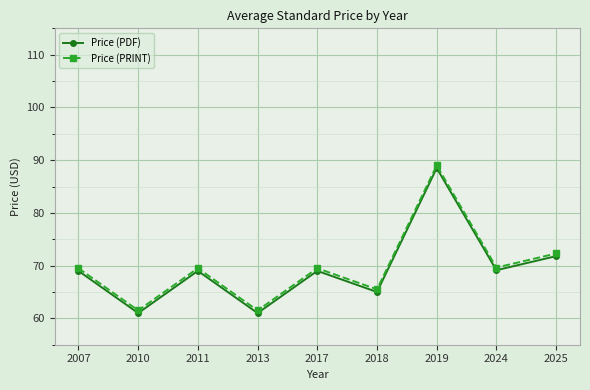

Where is Price (PDF) nearest to the value 74?

2025